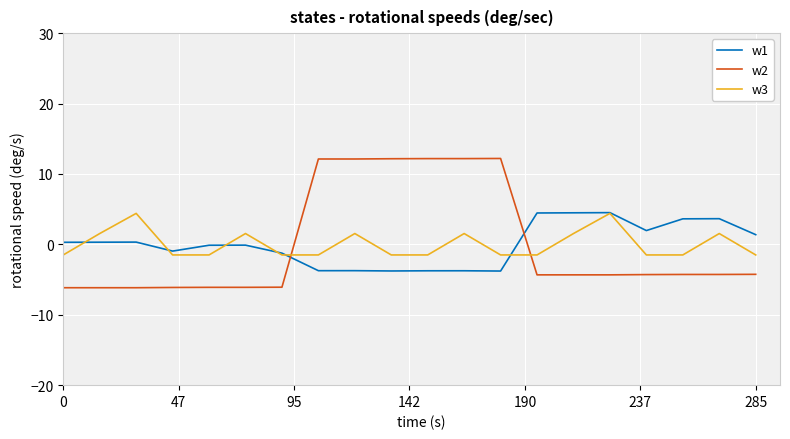

True or false: w2 and w1 cross at least once.

True